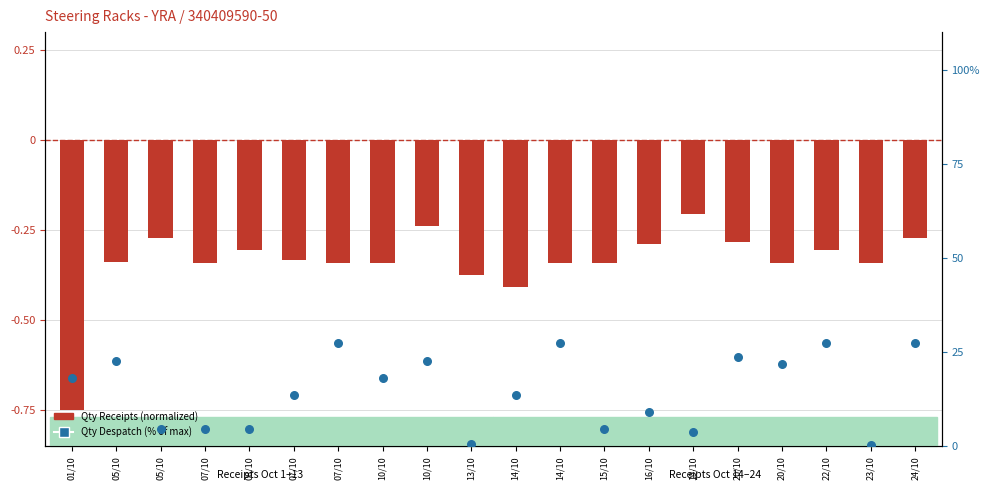

Is the value of Qty Receipts (normalized) at 05/10 greater than the value of Qty Despatch (% of max) at 05/10?

No